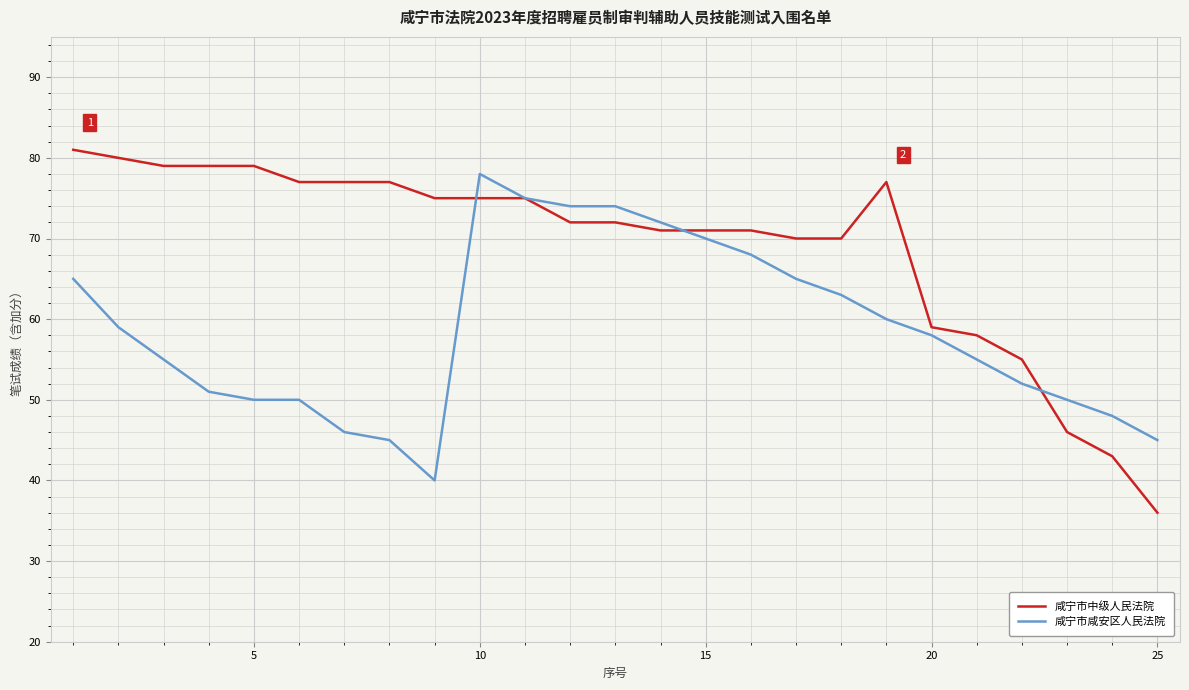

Which series has the largest range (max minus min)?

咸宁市中级人民法院